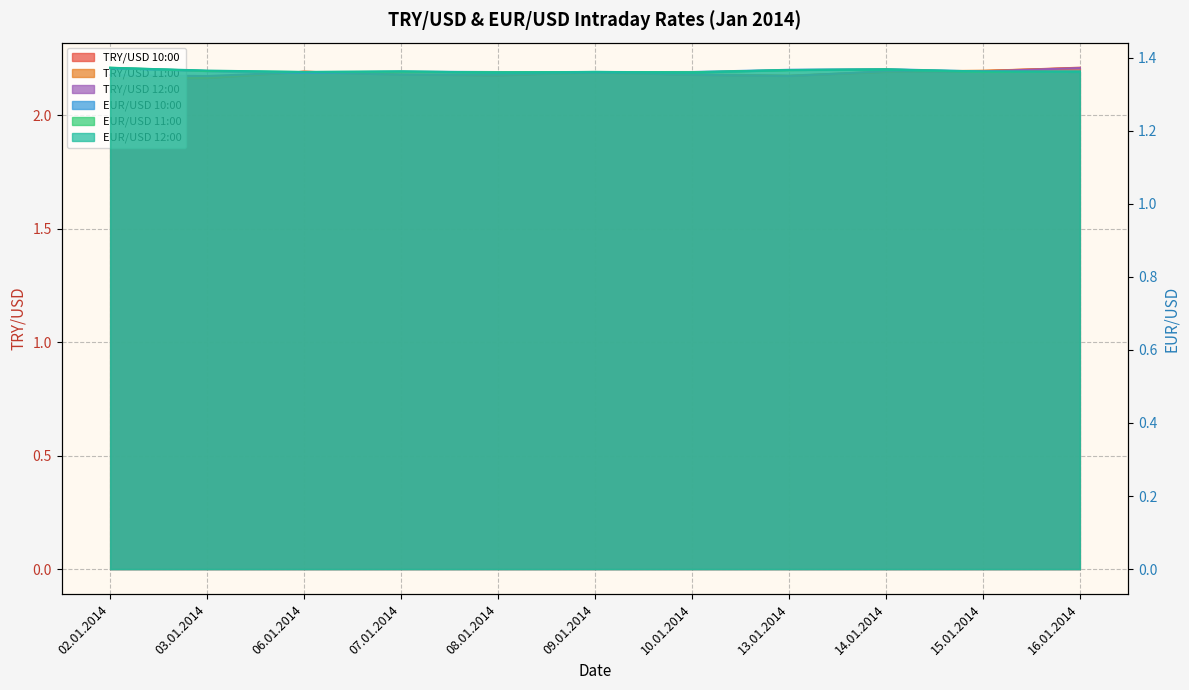

Which label corresponds to the largest value in the chart?

16.01.2014